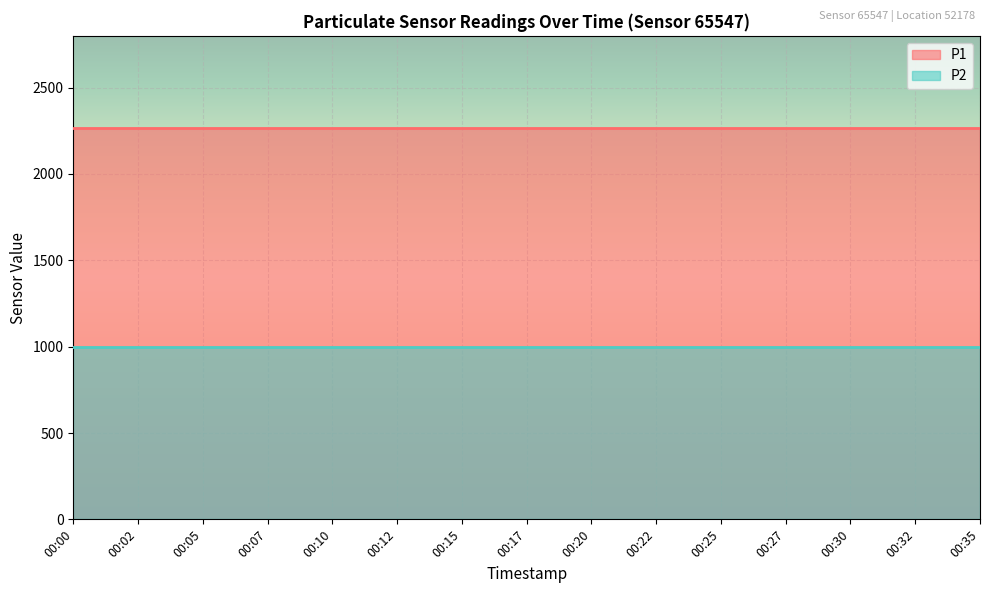

What is the sum of the P1 values at 00:22 and 00:07?

4533.3